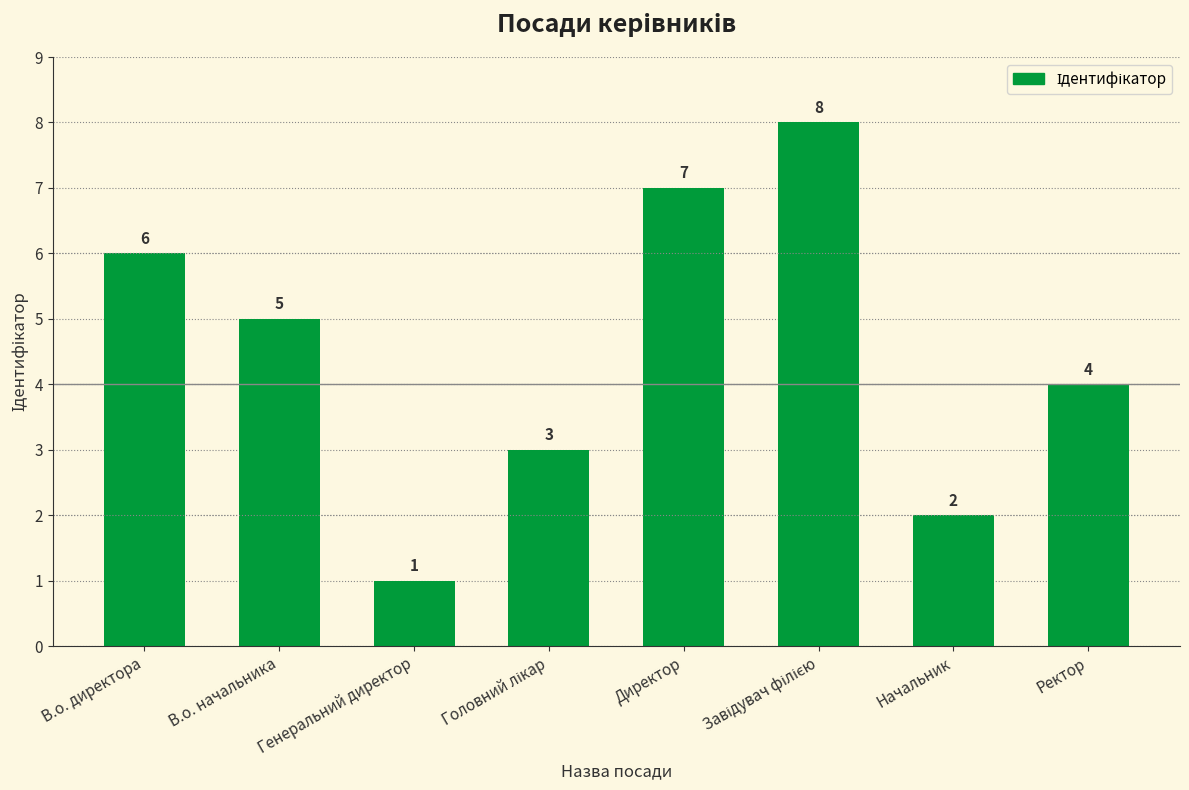

What position from the left is Ректор?

8